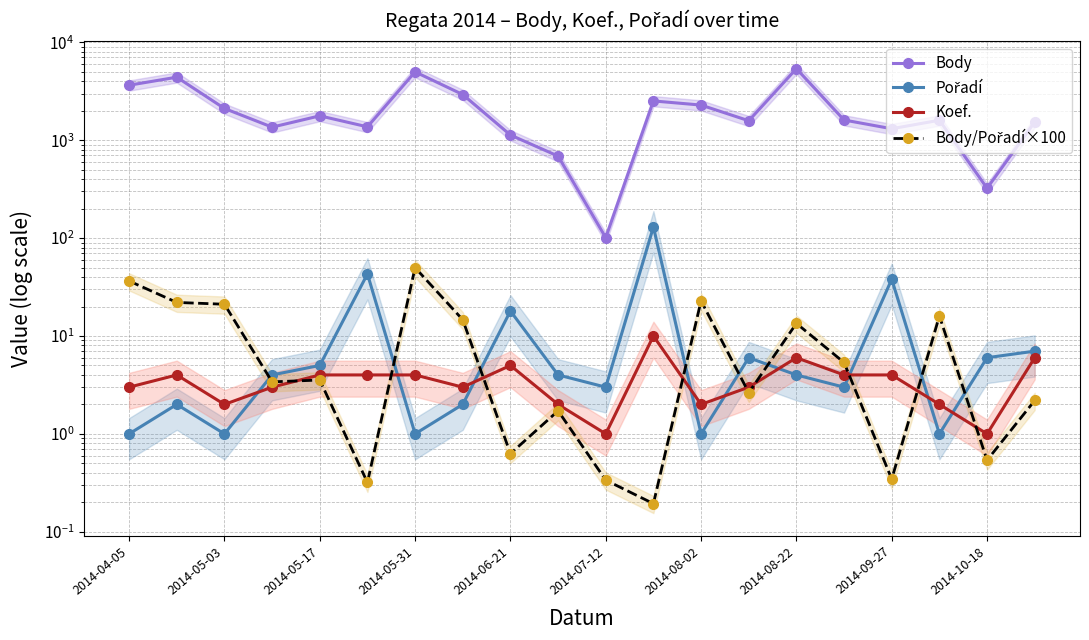

What are all the series names shown in the legend?

Body, Pořadí, Koef., Body/Pořadí×100